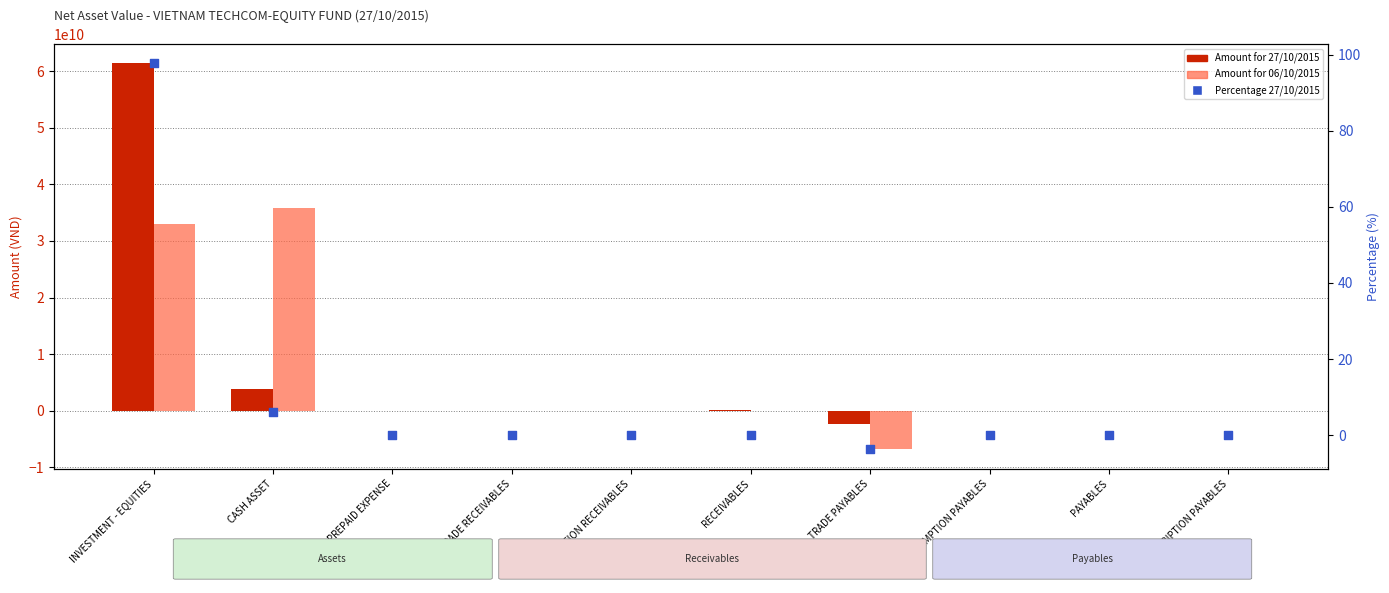

Which series reaches the minimum Y coordinate?

Amount for 06/10/2015